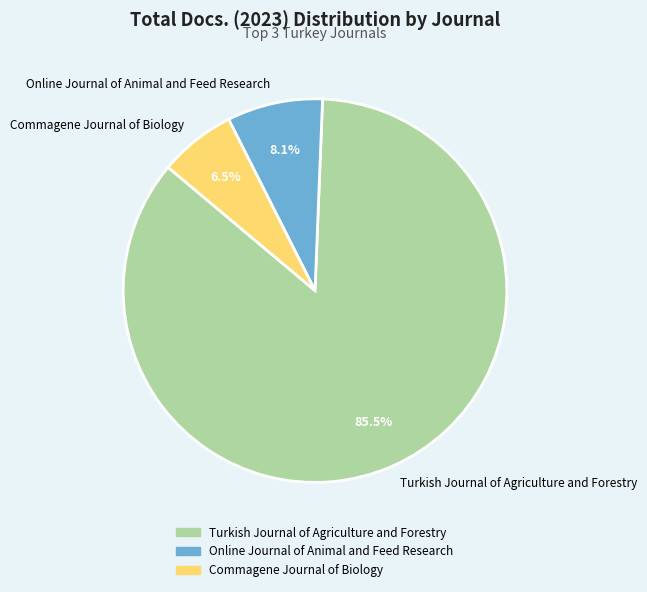

Does Online Journal of Animal and Feed Research represent more than half of the total?

No